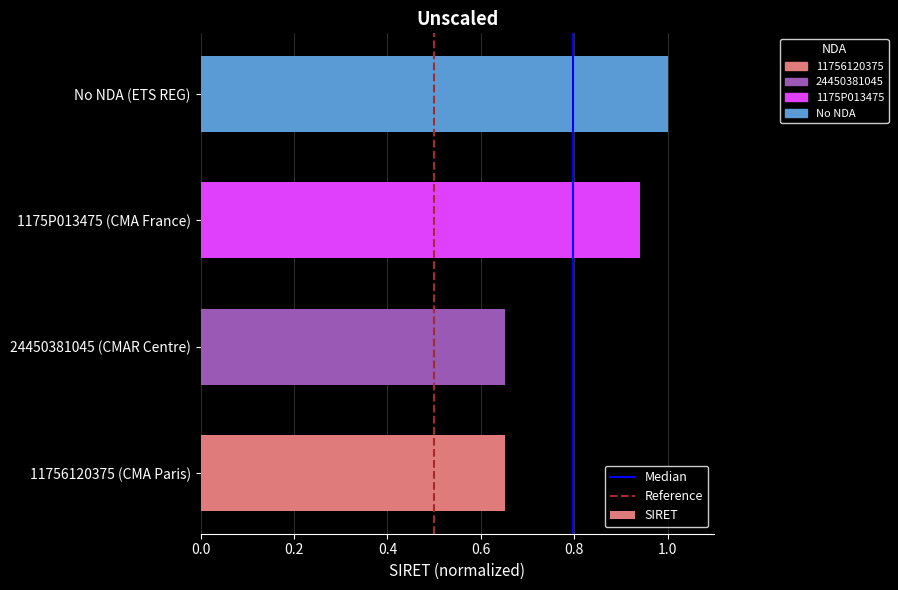

Is it true that the value at 24450381045 (CMAR Centre) is 0.1?

False